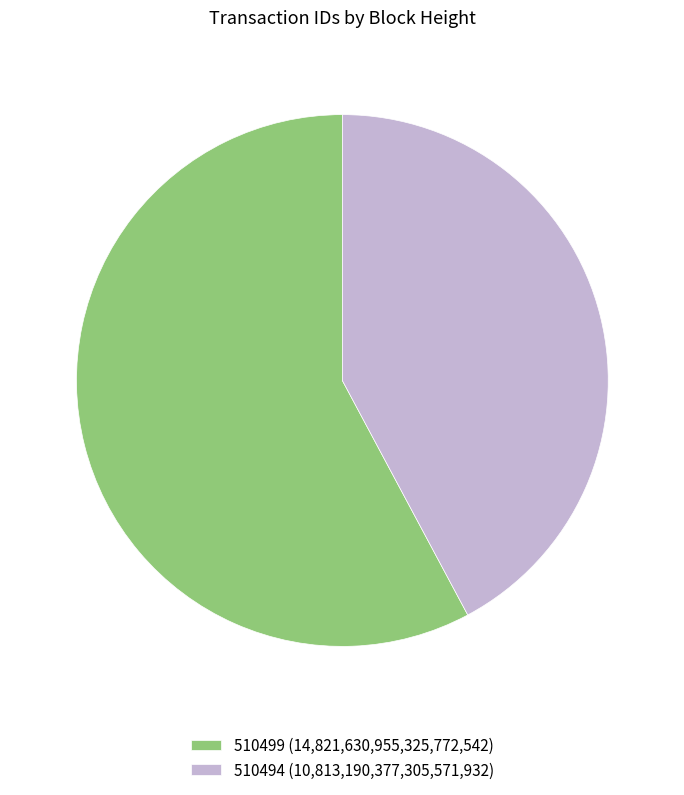

Is it true that 510499 is 44% of the pie?

False